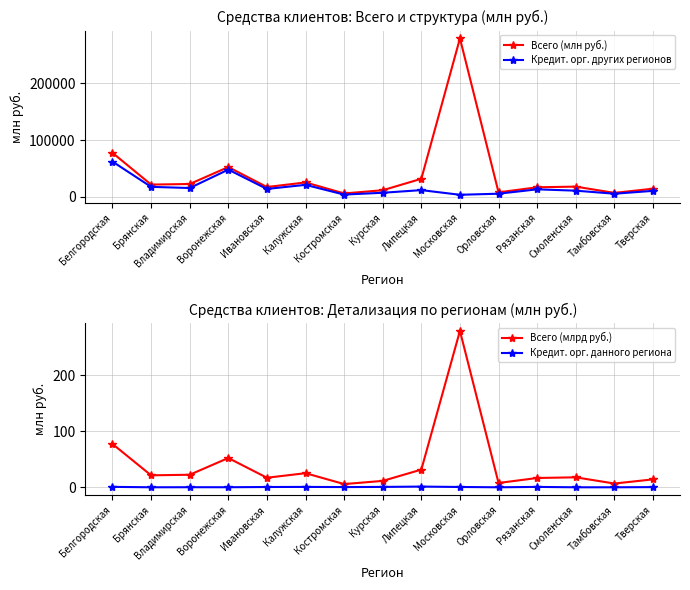

Reading left to right, list all the values displayed in this chart.

Всего (млн руб.): 77393.0	21370.0	22398.0	52294.0	17052.0	25185.0	5734.0	11420.0	31598.0	279415.0	7679.0	16620.0	17788.0	6705.0	14131.0
Кредит. орг. других регионов: 61964.0	17384.0	15304.0	47786.0	13700.0	20877.0	3747.0	6955.0	11595.0	3371.0	5297.0	12989.0	10639.0	5267.0	10292.0
Всего (млрд руб.): 77.4	21.4	22.4	52.3	17.1	25.2	5.7	11.4	31.6	279.4	7.7	16.6	17.8	6.7	14.1
Кредит. орг. данного региона: 0.8	0.0	0.1	0.1	0.5	0.7	0.4	0.7	1.3	0.6	0.0	0.7	0.0	0.0	0.3